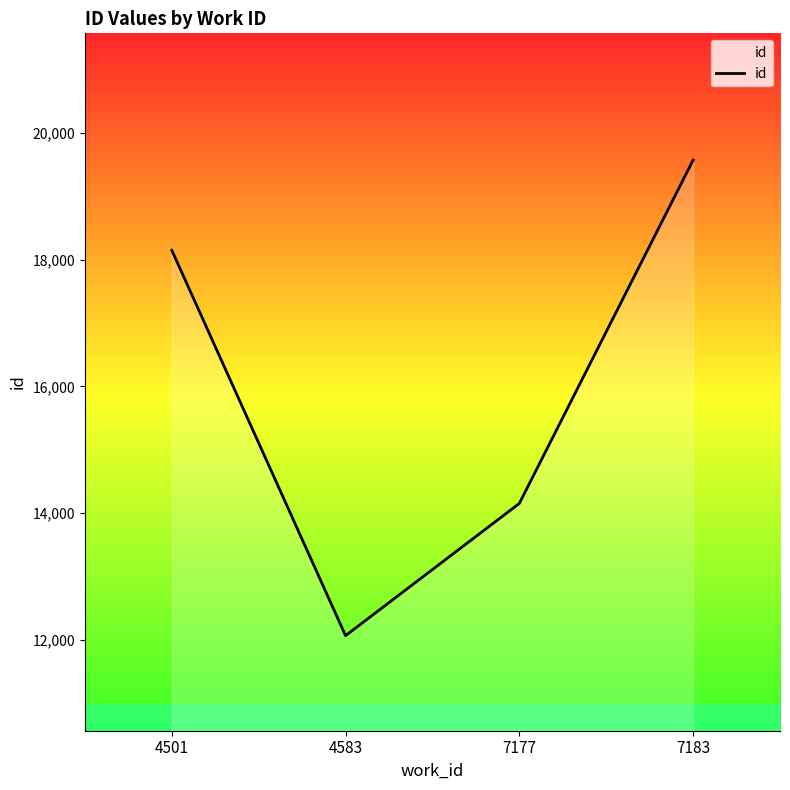

Reading left to right, list all the values displayed in this chart.

4501=18149.0	4583=12067.8	7177=14154.0	7183=19572.0